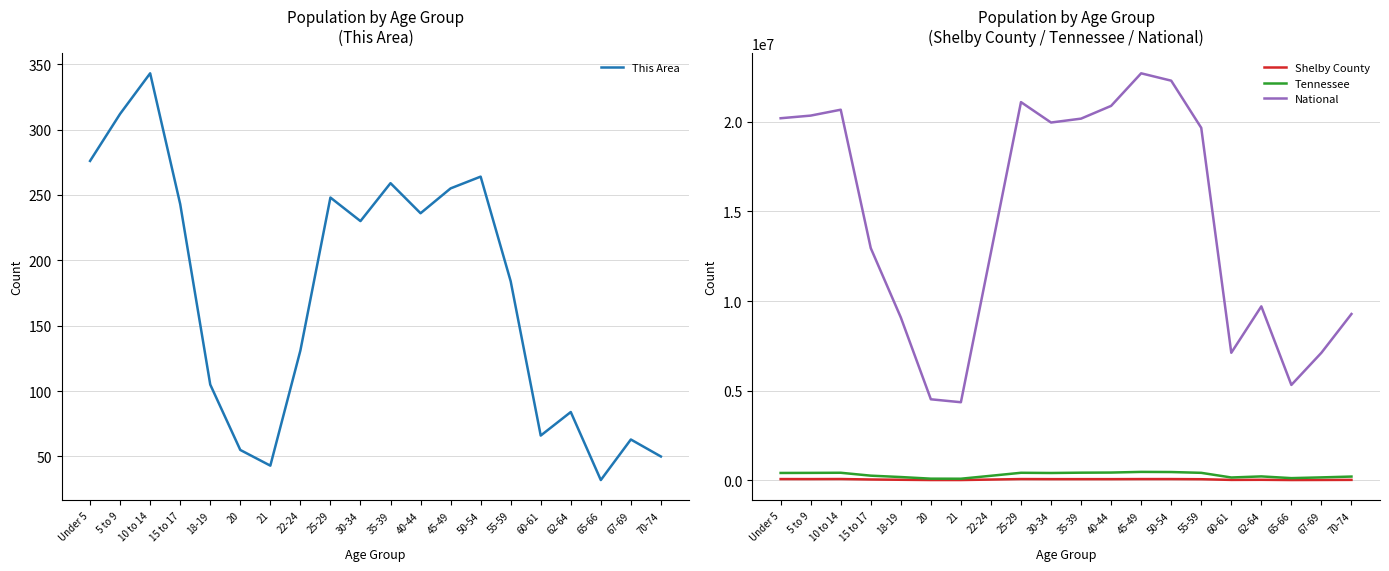

What position from the right is 67-69?

2